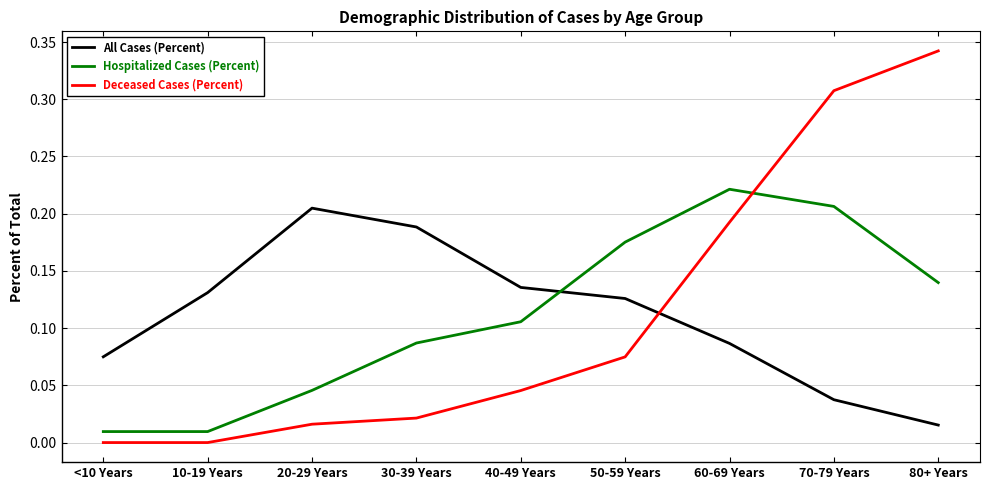

What are all the series names shown in the legend?

All Cases (Percent), Hospitalized Cases (Percent), Deceased Cases (Percent)